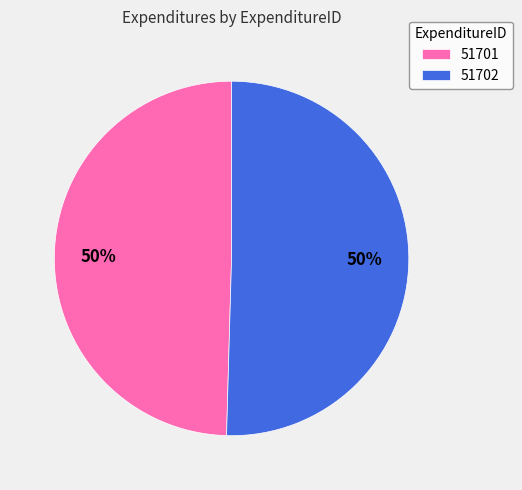

What is the ratio of the value at 51702 to the value at 51701?

1.0